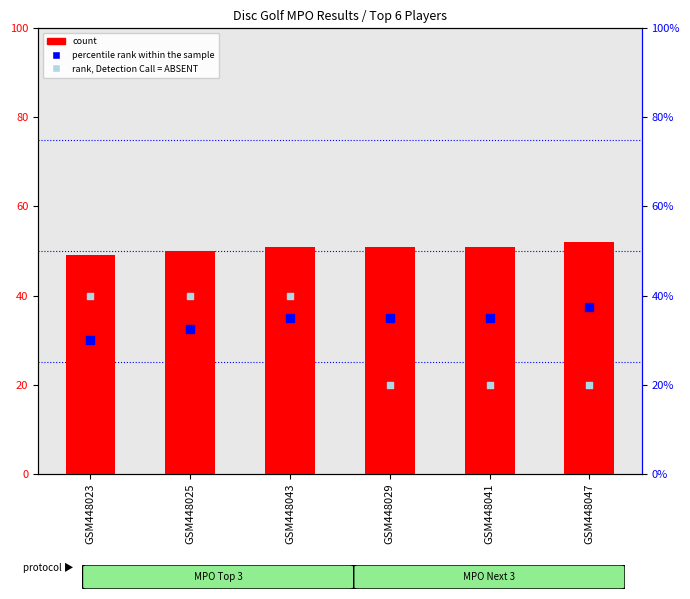

Which series has the largest Y range (max minus min)?

rank, Detection Call = ABSENT